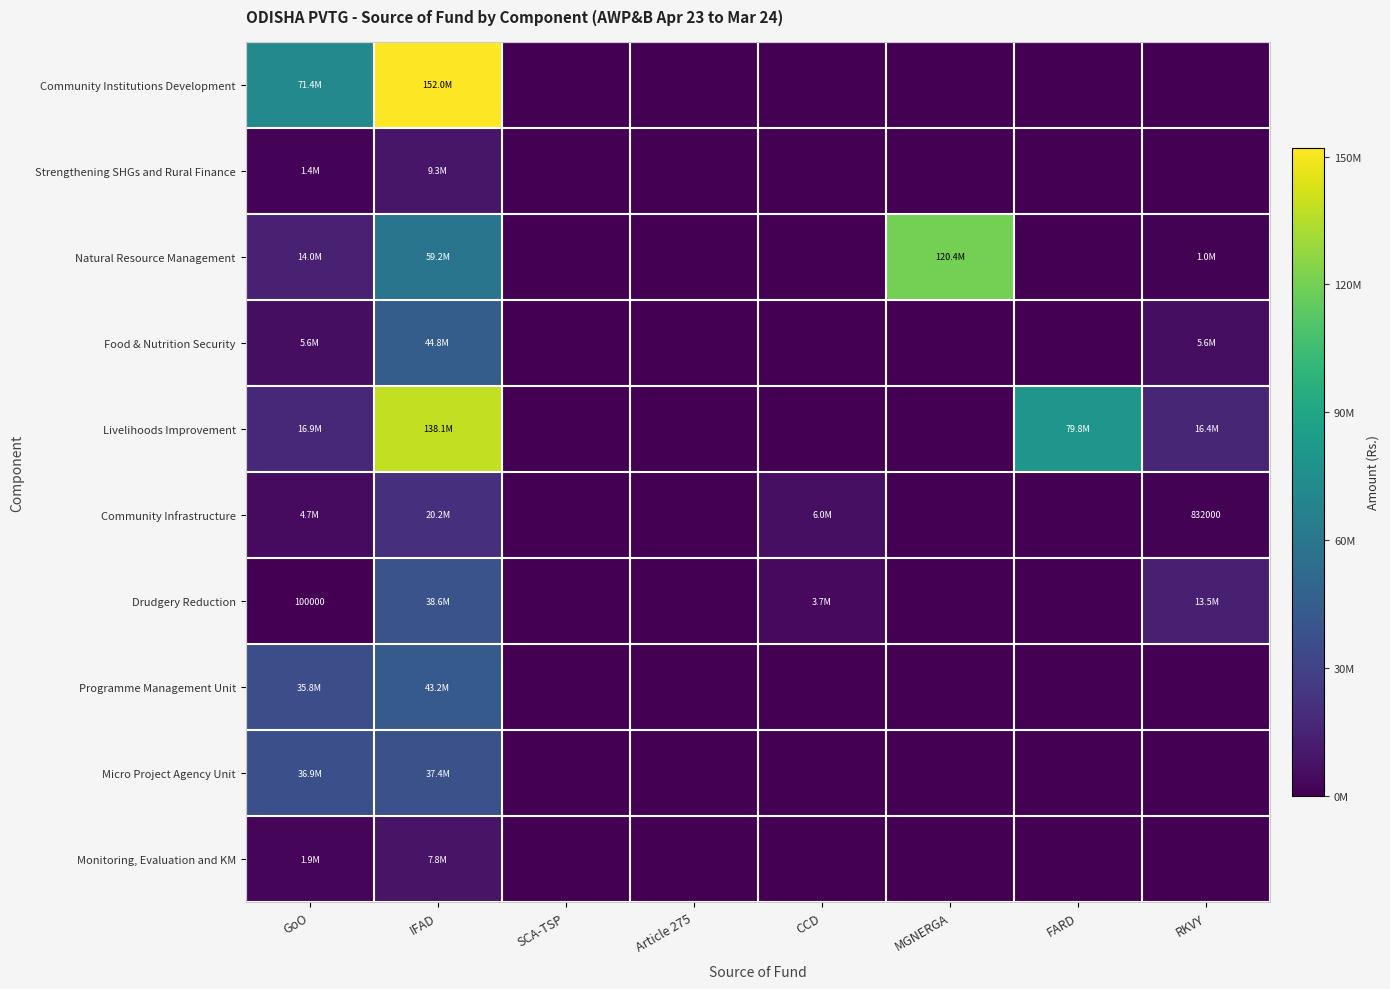

Count the number of categories in the chart.

8